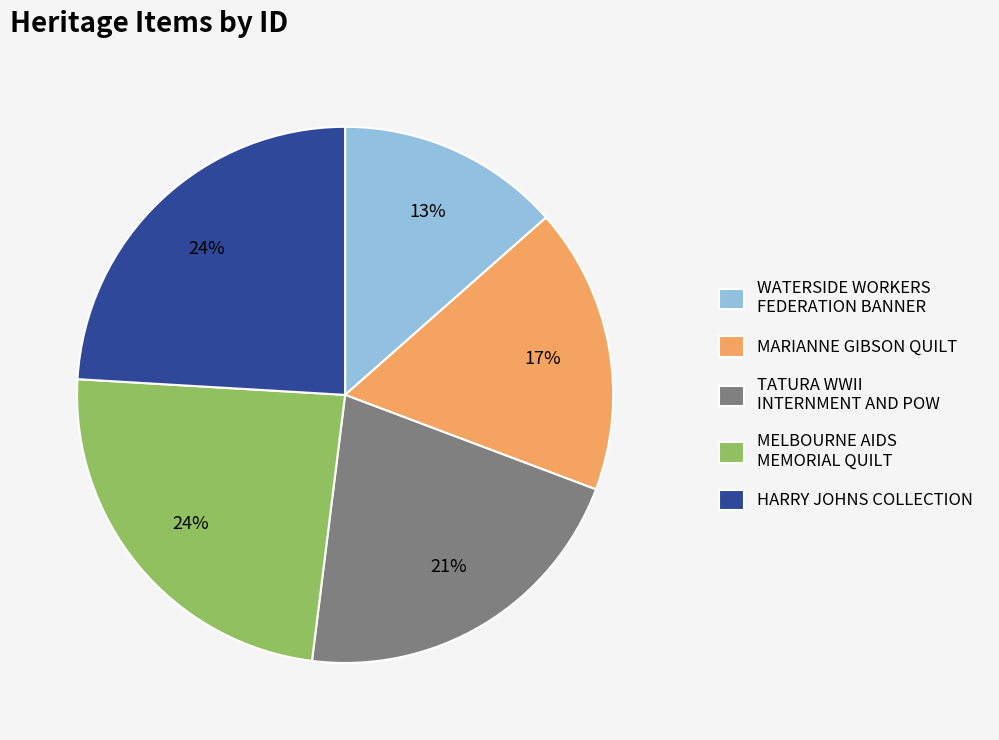

Is there a majority slice in this chart?

No